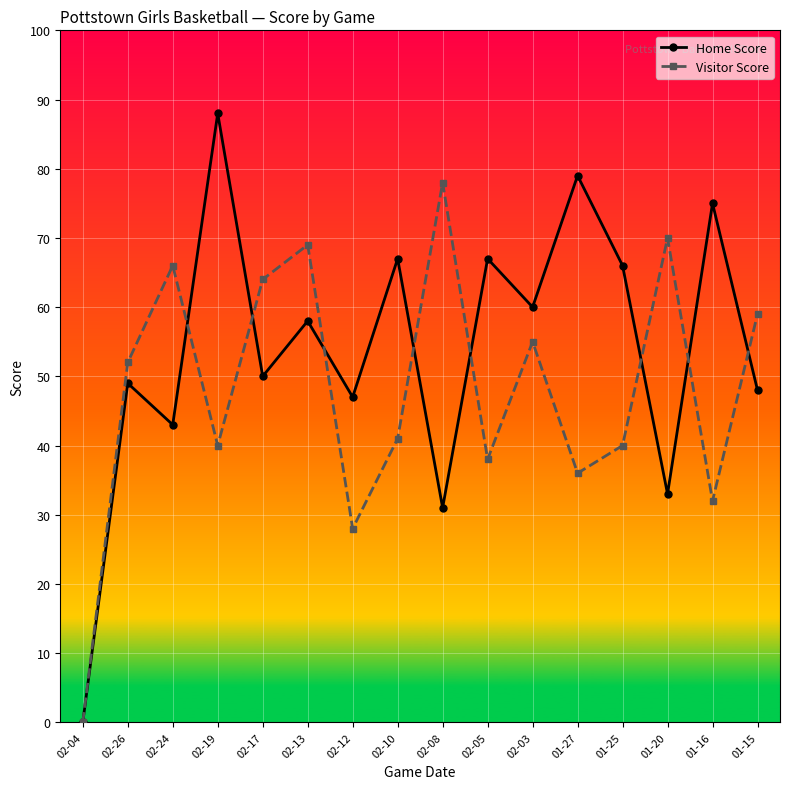

Reading right to left, extract all data points from this chart.

Home Score: 01-15=48	01-16=75	01-20=33	01-25=66	01-27=79	02-03=60	02-05=67	02-08=31	02-10=67	02-12=47	02-13=58	02-17=50	02-19=88	02-24=43	02-26=49	02-04=0
Visitor Score: 01-15=59	01-16=32	01-20=70	01-25=40	01-27=36	02-03=55	02-05=38	02-08=78	02-10=41	02-12=28	02-13=69	02-17=64	02-19=40	02-24=66	02-26=52	02-04=0